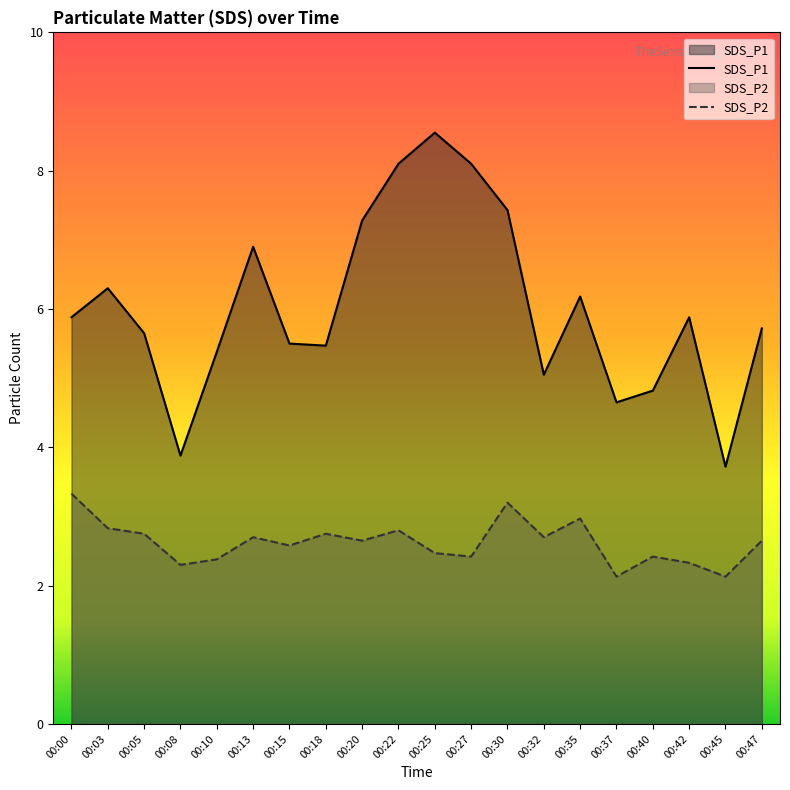

List the series in order of their peak value, highest first.

SDS_P1, SDS_P2